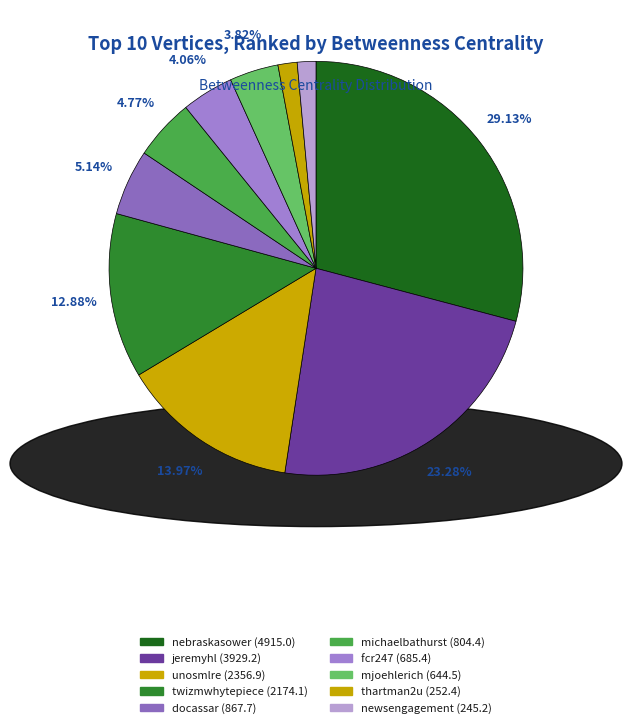

What is the total percentage of mjoehlerich and unosmlre?

17.8%